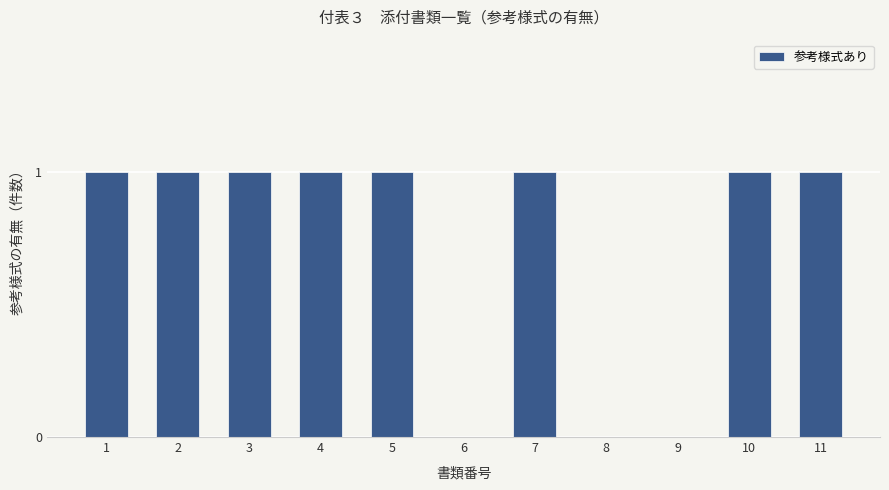

How many categories are shown in the chart?

11